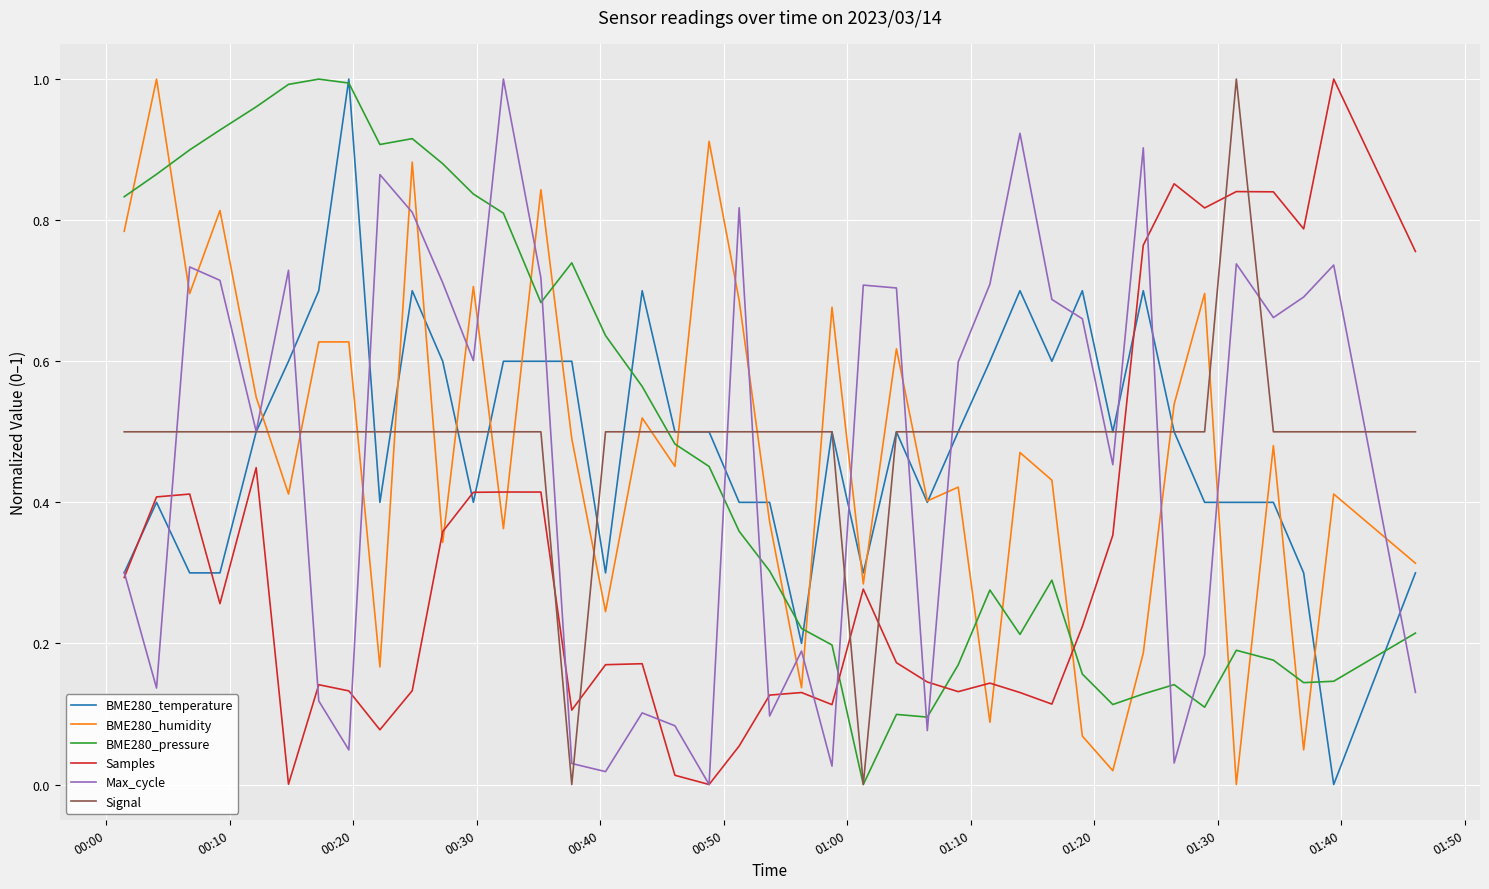

How many times do Samples and Signal cross each other?

7